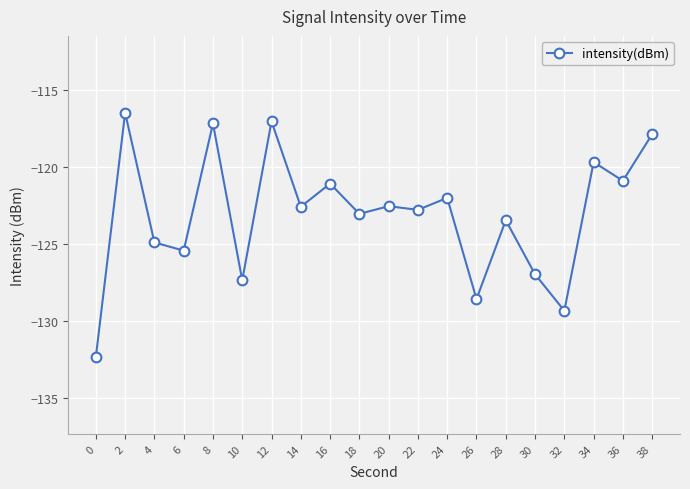

The value at 36 is -44.2. True or false?

False